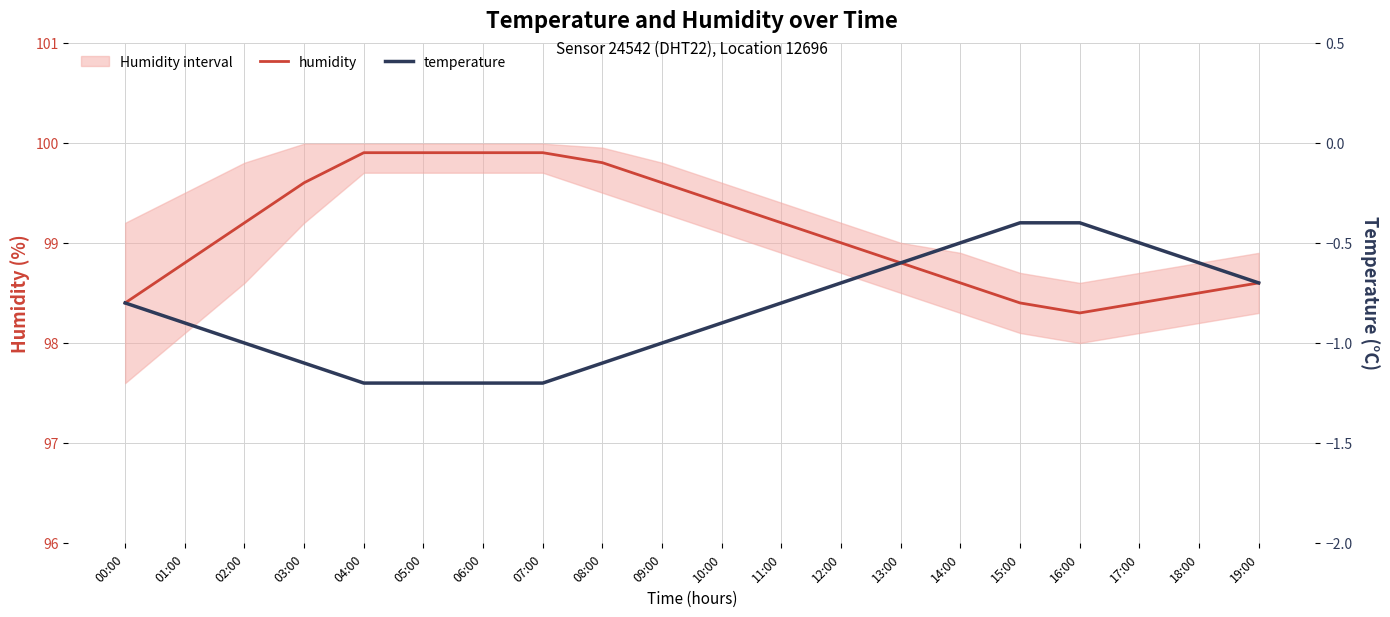

Rank the series by their maximum value, from highest to lowest.

humidity, temperature